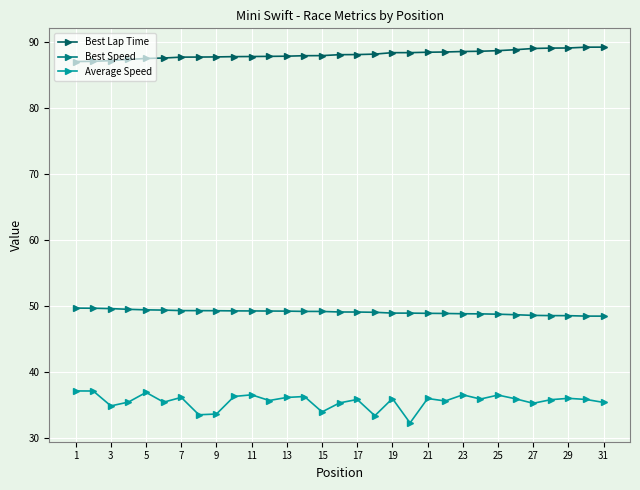

What is the greatest value displayed?

89.2